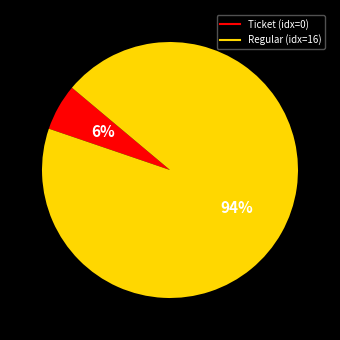

To the nearest percent, what is the average slice percentage?

50%